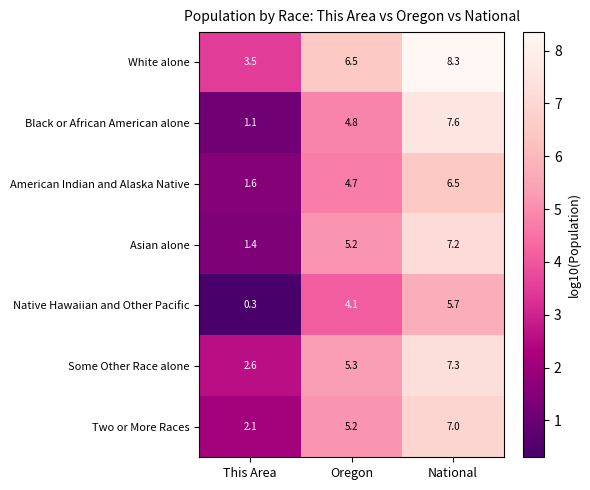

List the labels in order of American Indian and Alaska Native value, largest first.

National, Oregon, This Area